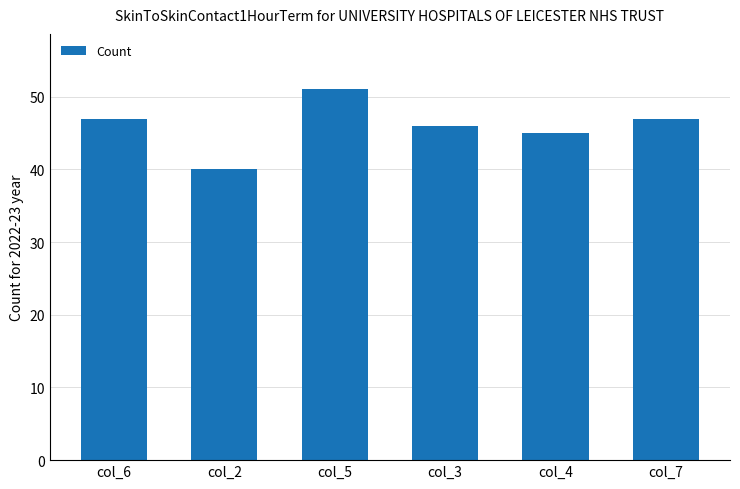

At which category does the chart reach its minimum across all series?

col_2